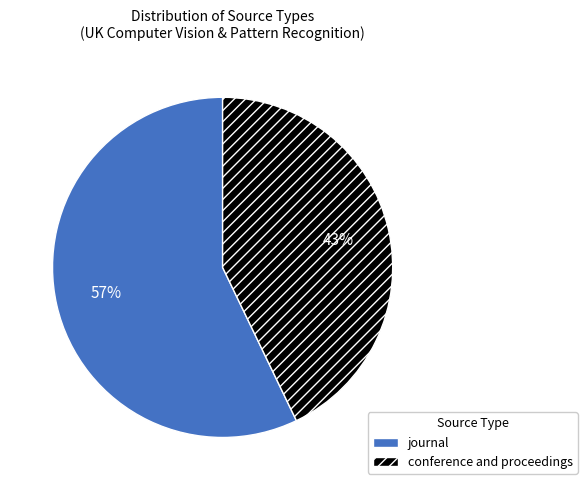

To the nearest percent, what percentage of the pie is journal?

57%